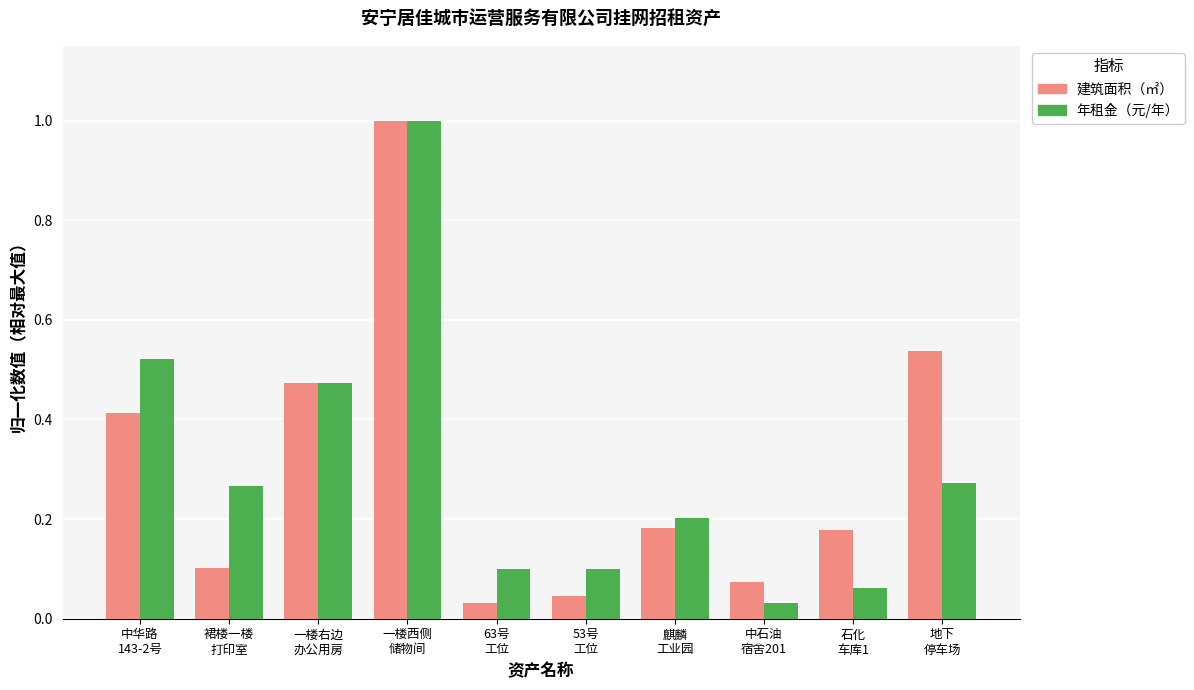

True or false: 年租金（元/年） has a value of 0.2 at 53号
工位.

False